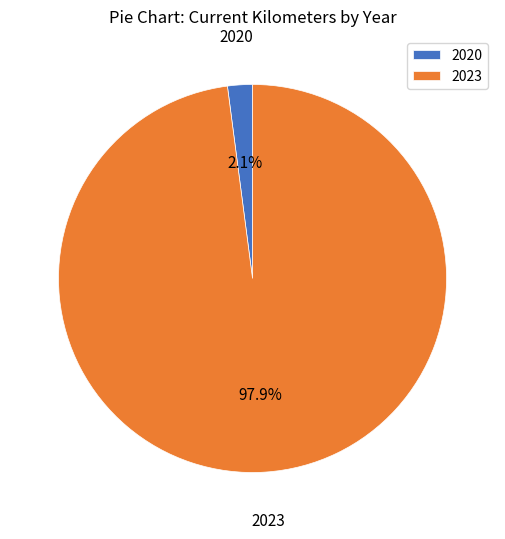

What percentage is NOT represented by 2020?

97.9%